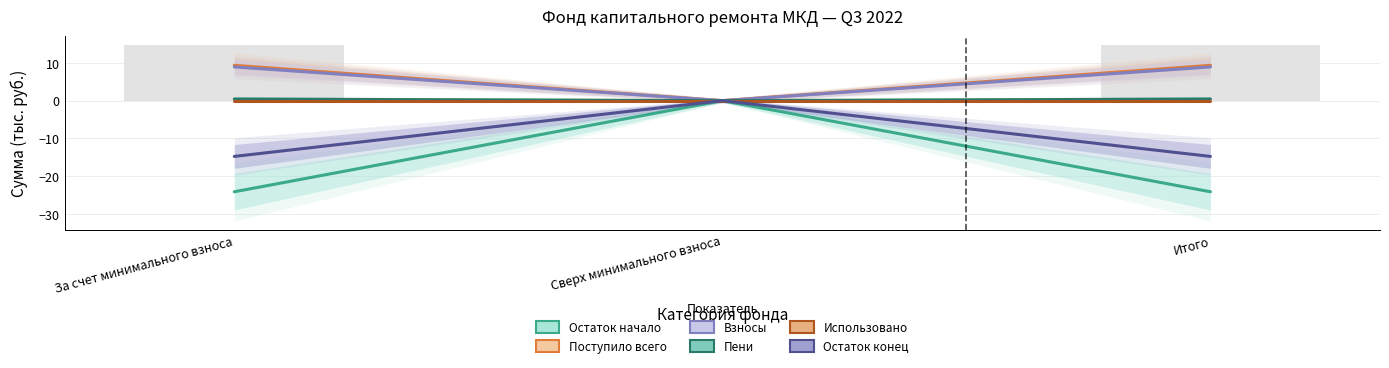

At how many categories does at least one series exceed -20?

3